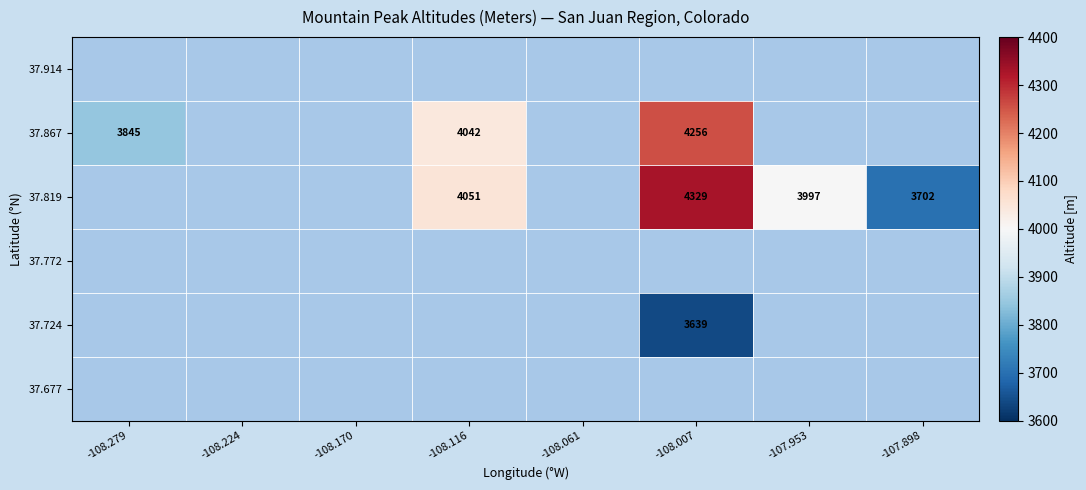

What is the maximum value shown in the chart?

4329.5